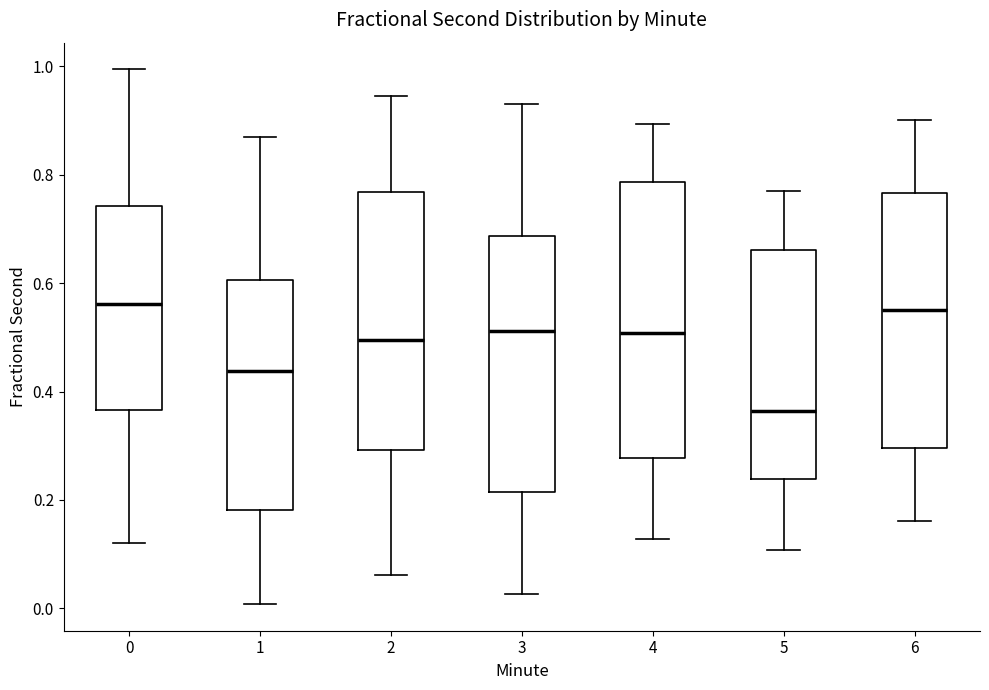

Reading left to right, transcribe this box plot: for each box, give where its median line is, the range the box spans, and where its two whiskers end, as read against the y-axis. The values are not printed on the chart, so give them approximately, as read against the axis.

0: median 0.56, box 0.36 to 0.74, whiskers 0.12 to 1.00
1: median 0.44, box 0.18 to 0.60, whiskers 0.00 to 0.86
2: median 0.50, box 0.30 to 0.76, whiskers 0.06 to 0.94
3: median 0.52, box 0.22 to 0.68, whiskers 0.02 to 0.94
4: median 0.50, box 0.28 to 0.78, whiskers 0.12 to 0.90
5: median 0.36, box 0.24 to 0.66, whiskers 0.10 to 0.76
6: median 0.54, box 0.30 to 0.76, whiskers 0.16 to 0.90